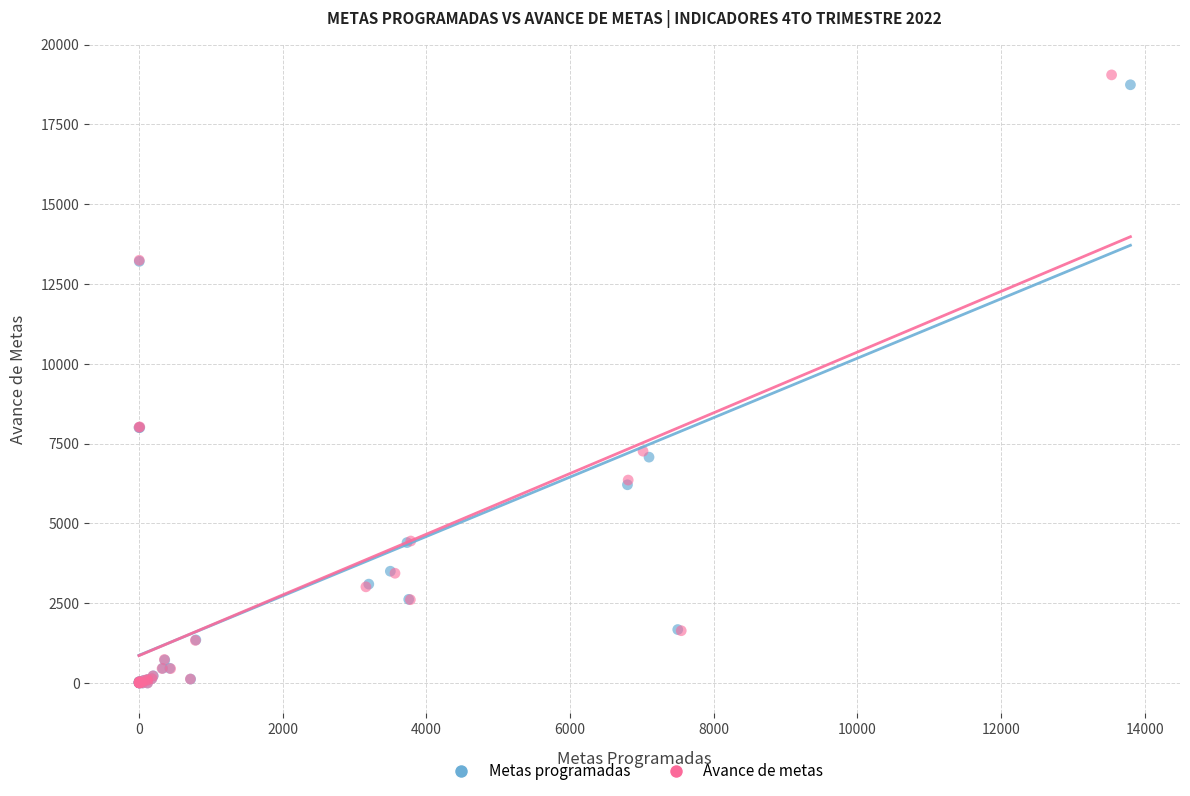

Which series has the largest Y range (max minus min)?

Avance de metas